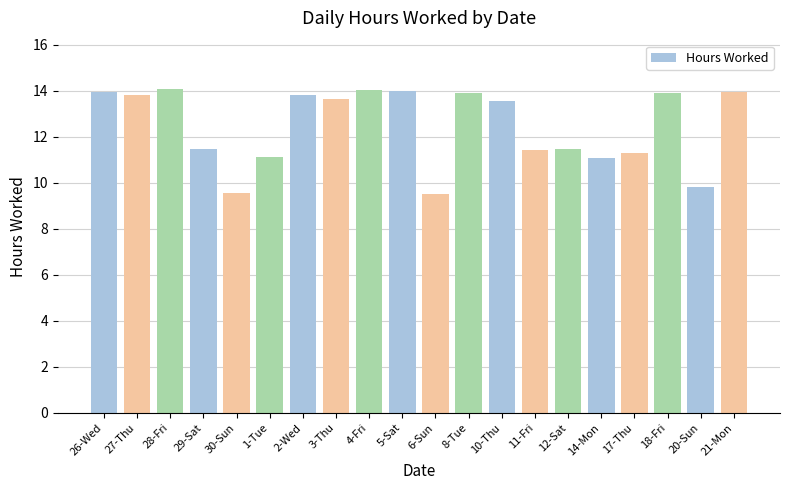

Are the bars horizontal?

No